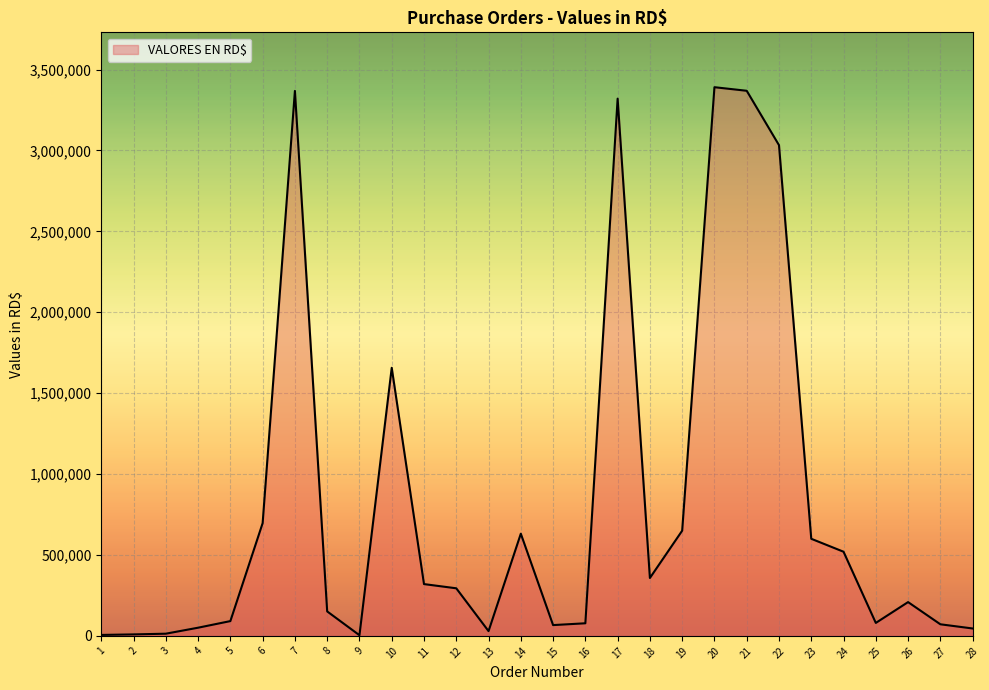

Approximately how many times larger is the value at 23 compared to 12?

2.0